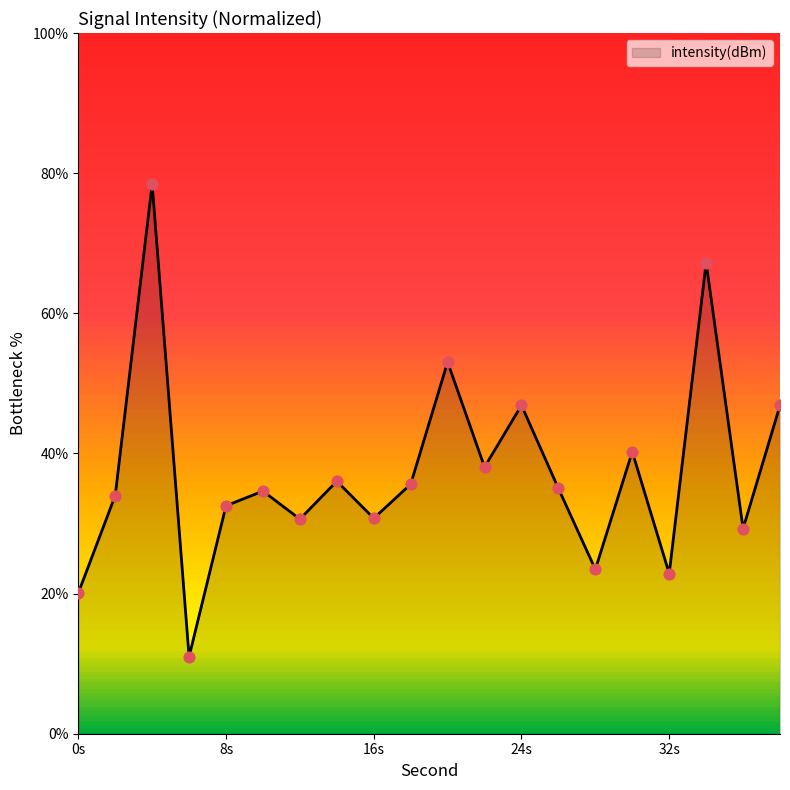

What is the greatest value displayed?

78.4